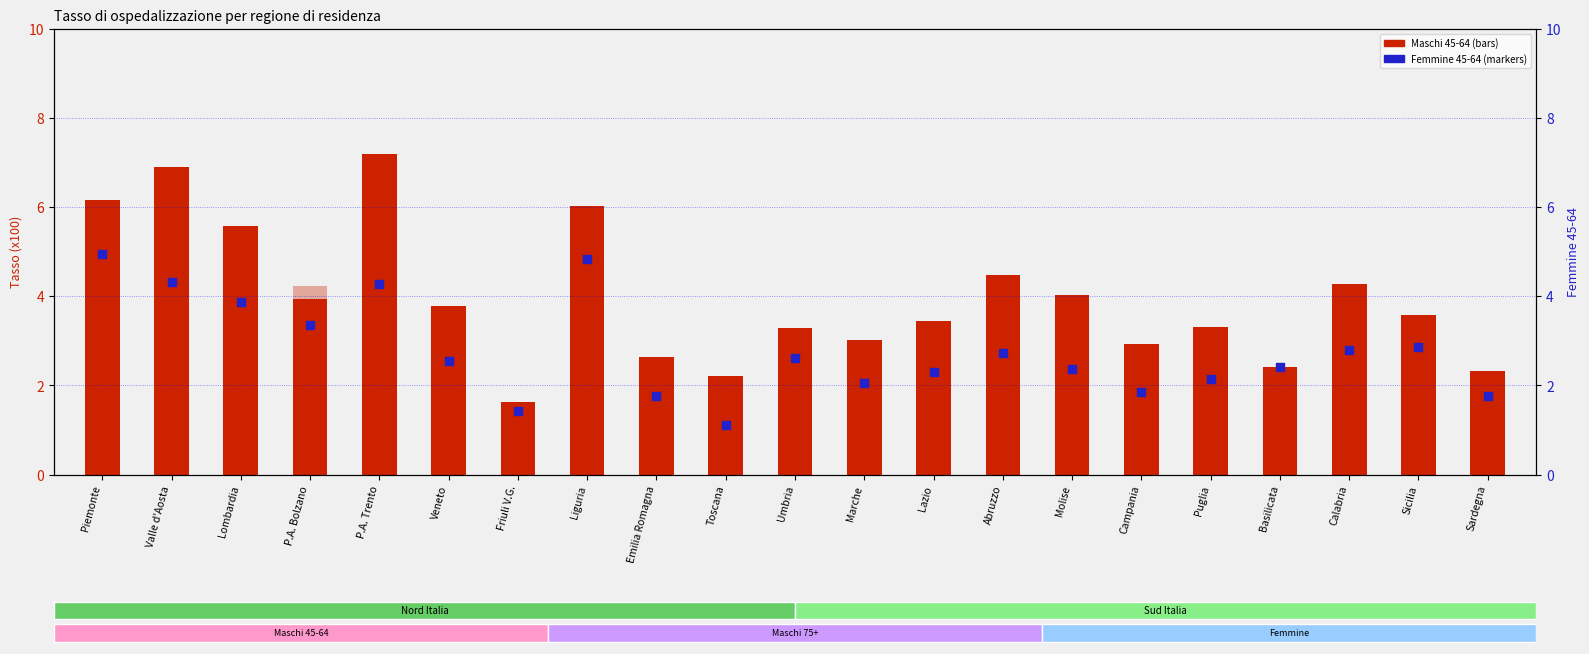

Which series contains the highest Y value?

Maschi 45-64